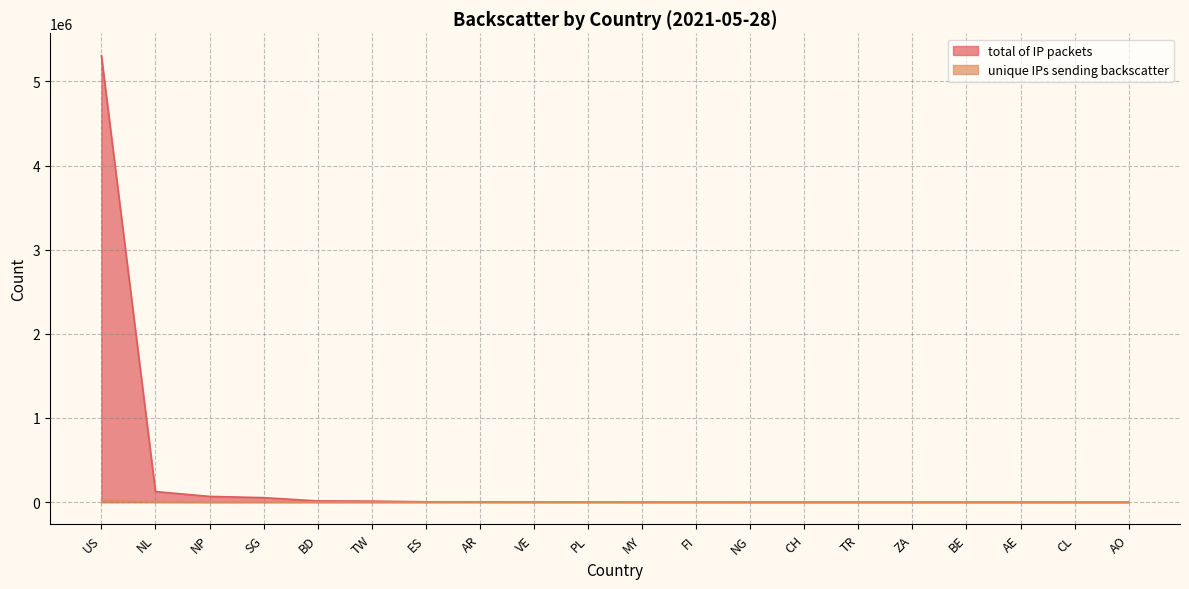

What is the minimum value shown in the chart?

8